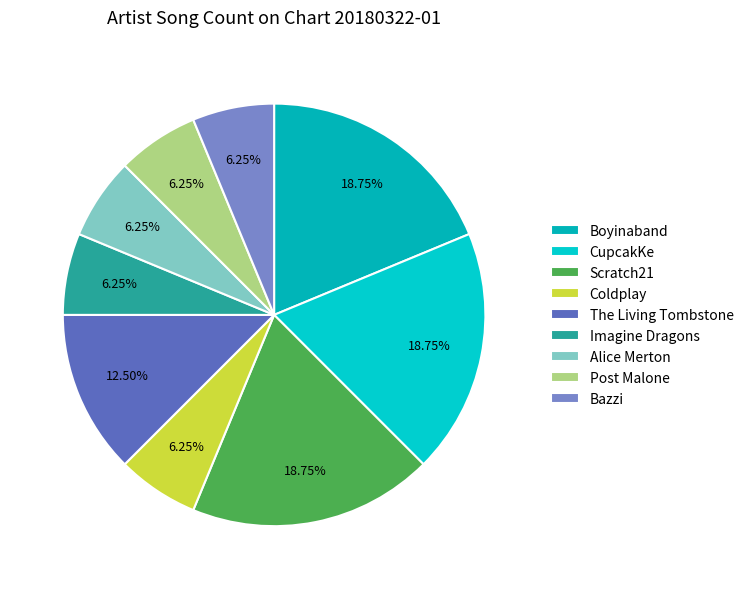

True or false: Coldplay accounts for 6% of the total.

True